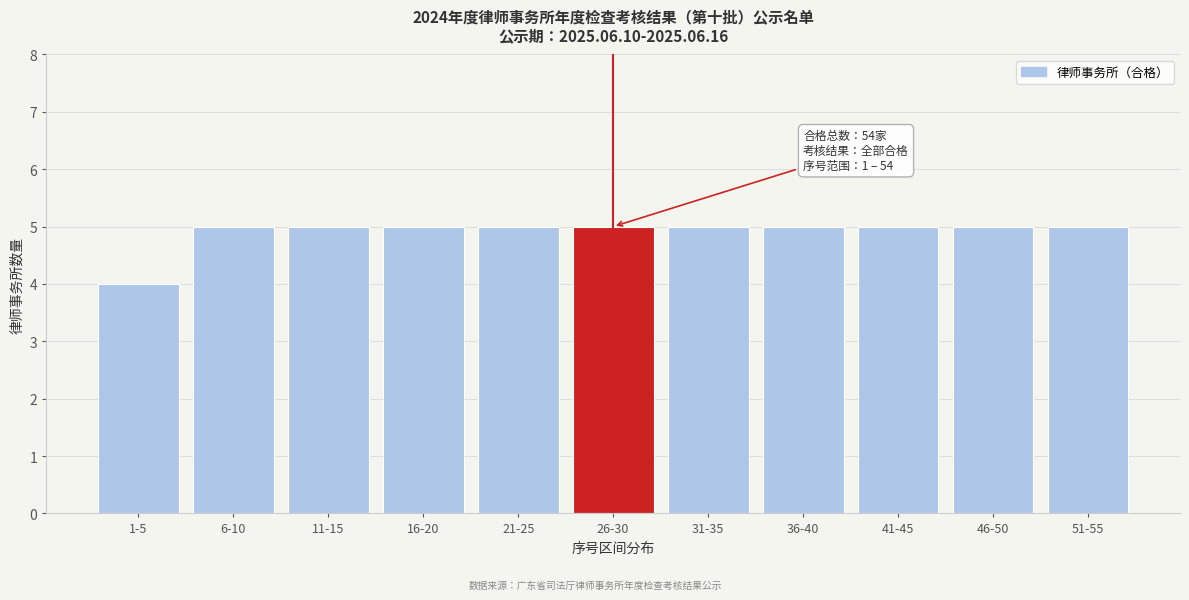

Reading left to right, what are all the values shown in this chart?

1-5=4	6-10=5	11-15=5	16-20=5	21-25=5	26-30=5	31-35=5	36-40=5	41-45=5	46-50=5	51-55=5